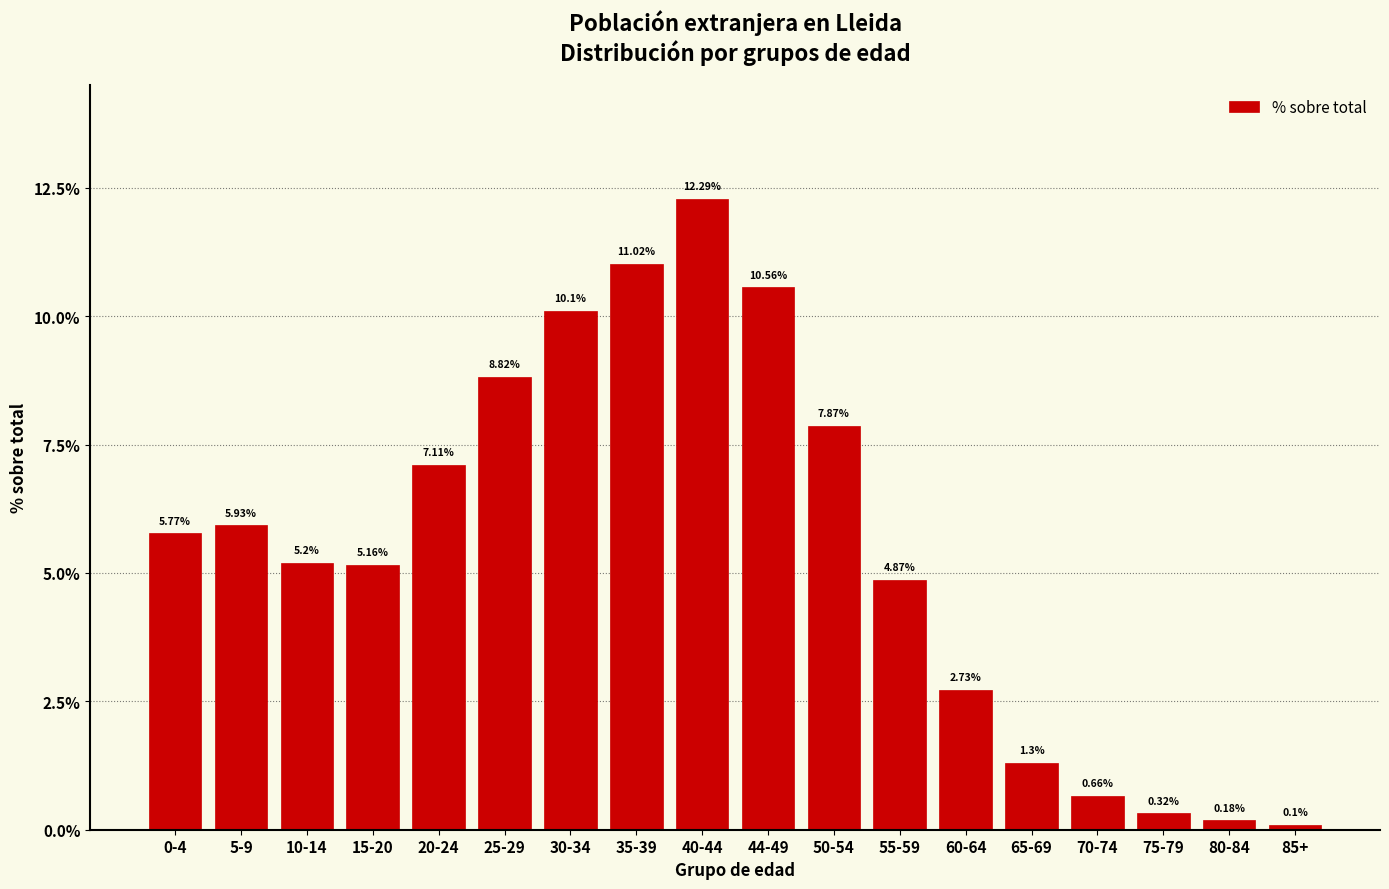

What is the sum of all values?

100.0